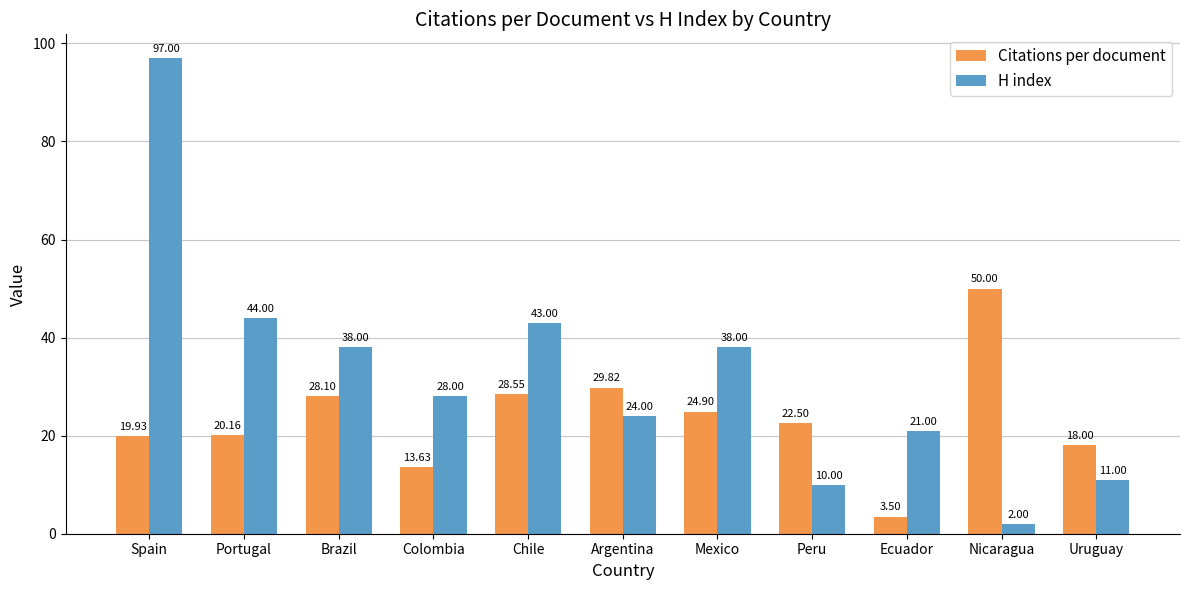

What is the lowest value of the Citations per document series?

3.5